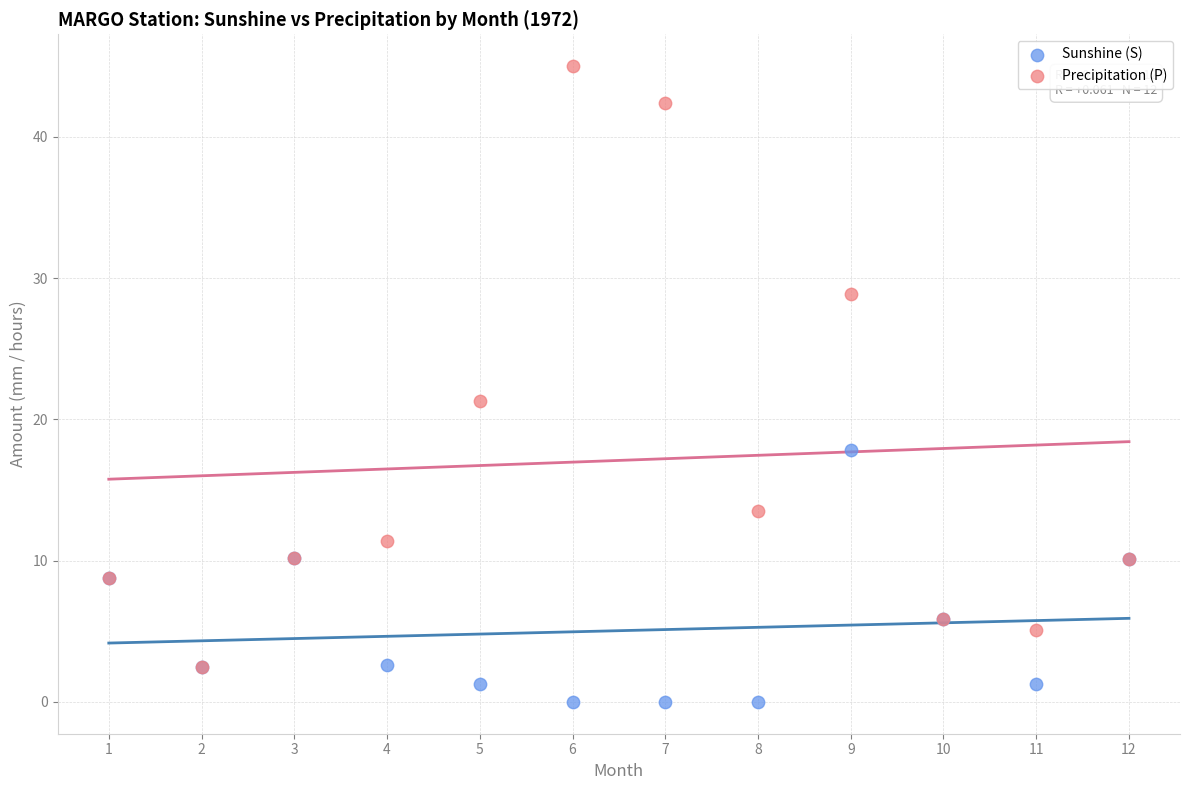

Which series has the largest Y range (max minus min)?

Precipitation (P)